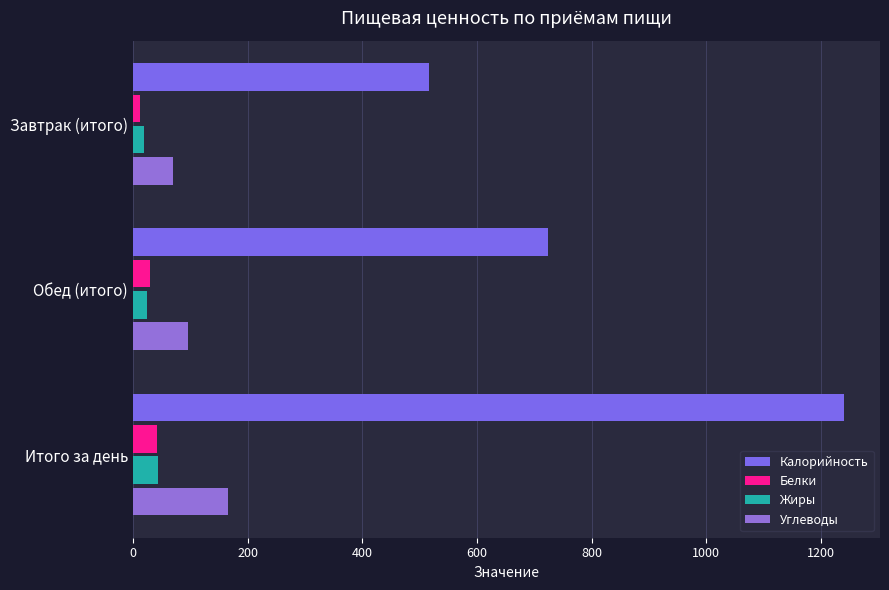

Which series has the largest range (max minus min)?

Калорийность